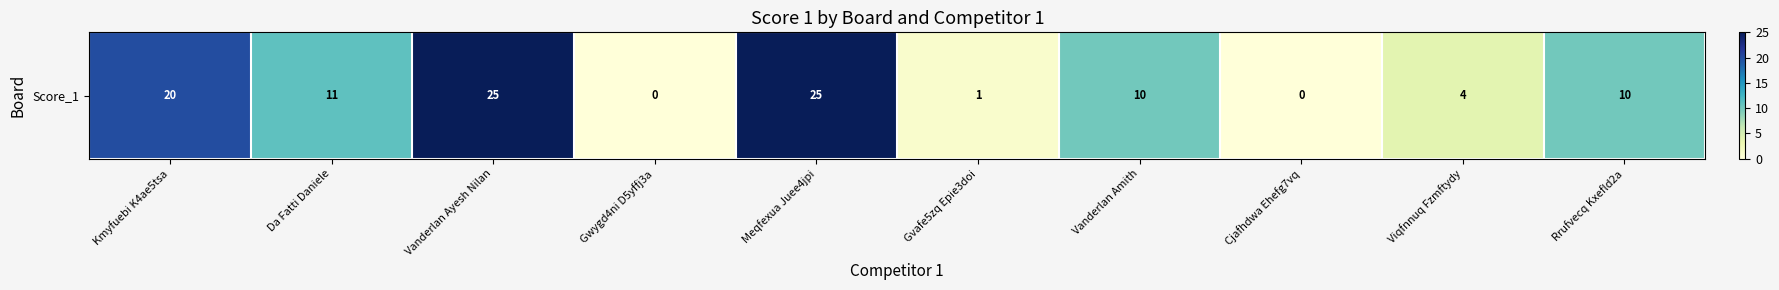

Between Cjafhdwa Ehefg7vq and Rrufvecq Kxefld2a, which is larger?

Rrufvecq Kxefld2a